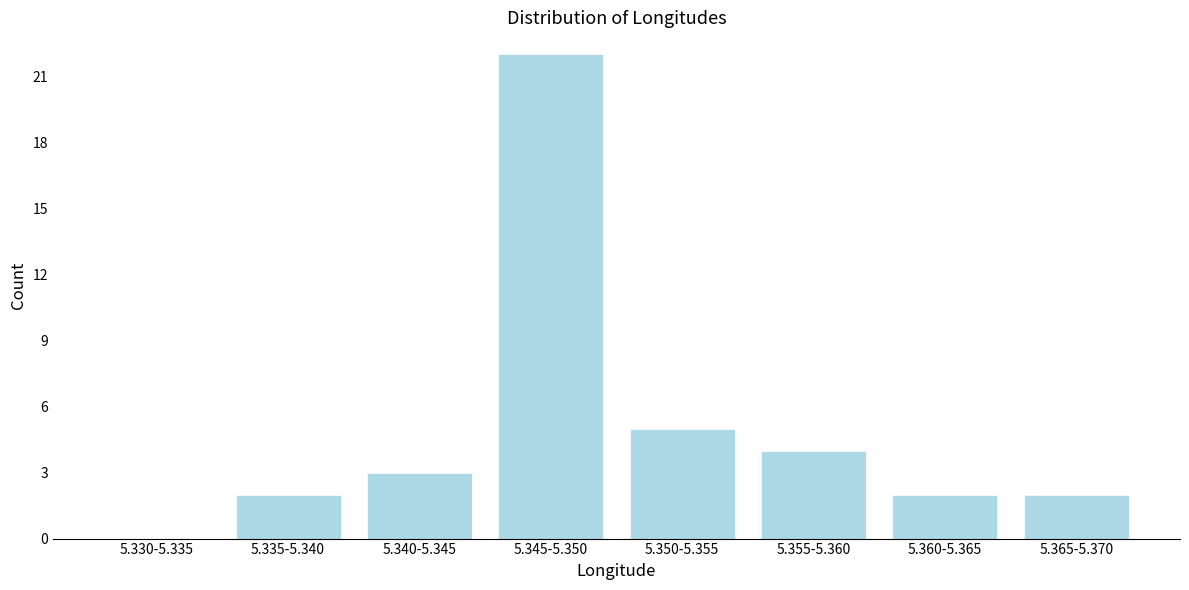

Reading left to right, extract all data points from this chart.

5.330-5.335=0	5.335-5.340=2	5.340-5.345=3	5.345-5.350=22	5.350-5.355=5	5.355-5.360=4	5.360-5.365=2	5.365-5.370=2